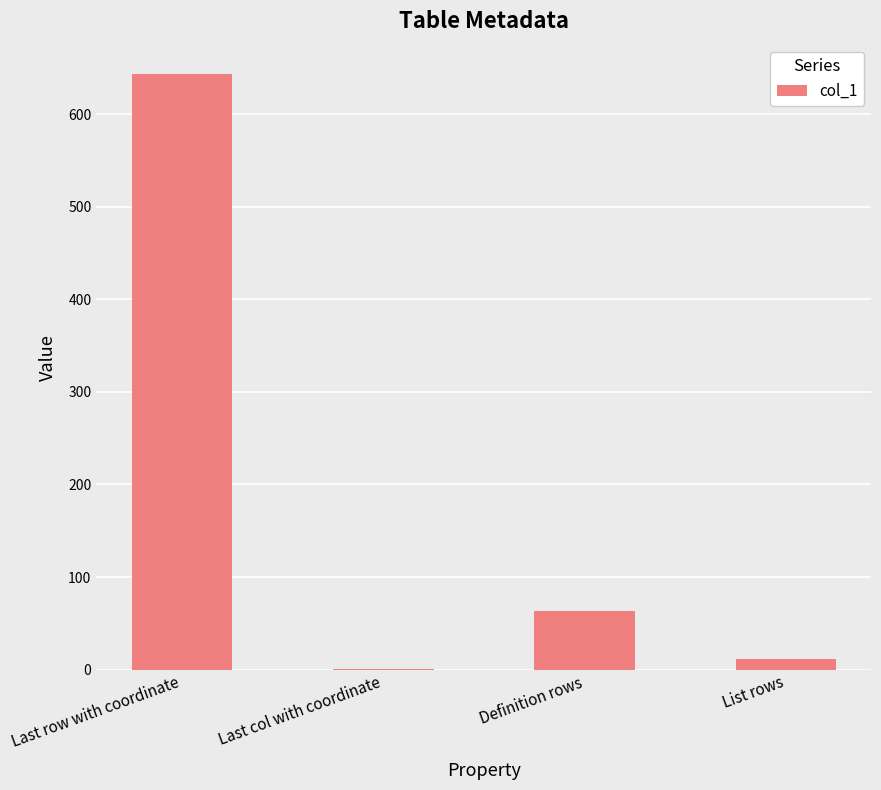

What is the maximum value shown in the chart?

643